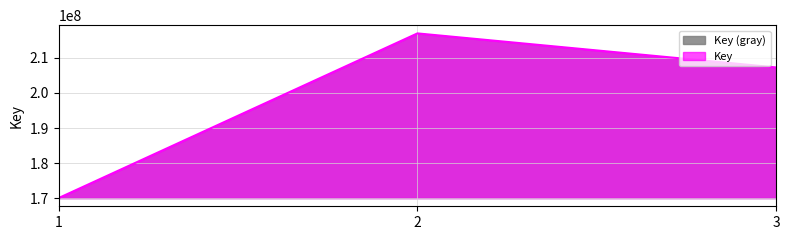

What is the ratio of the value at 2 to the value at 1?

1.3